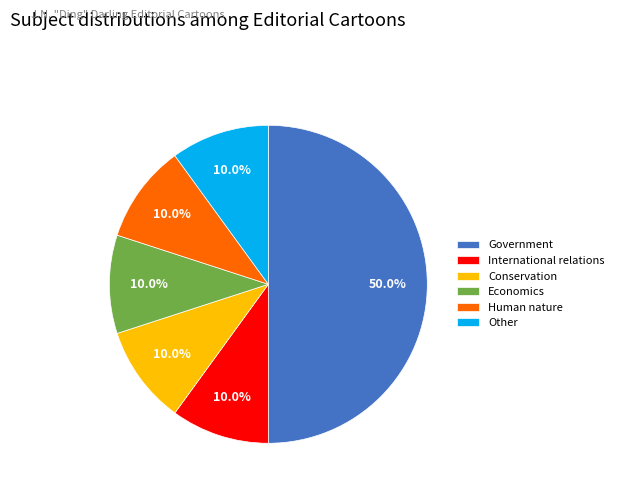

Between Government and Economics, which is larger?

Government